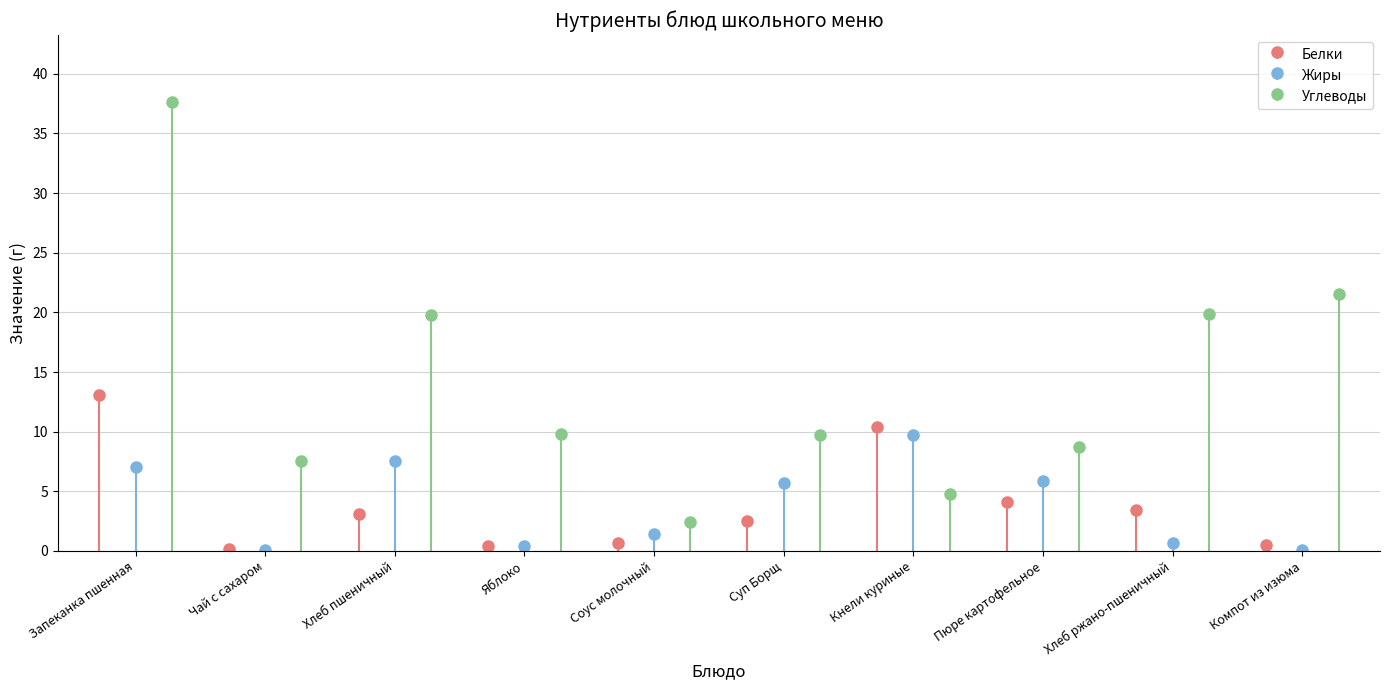

Reading right to left, extract all data points from this chart.

Белки: 0.5	3.4	4.1	10.4	2.5	0.7	0.4	3.1	0.2	13.1
Жиры: 0.1	0.7	5.9	9.7	5.7	1.4	0.4	7.5	0.1	7.0
Углеводы: 21.5	19.9	8.7	4.8	9.7	2.4	9.8	19.8	7.5	37.6